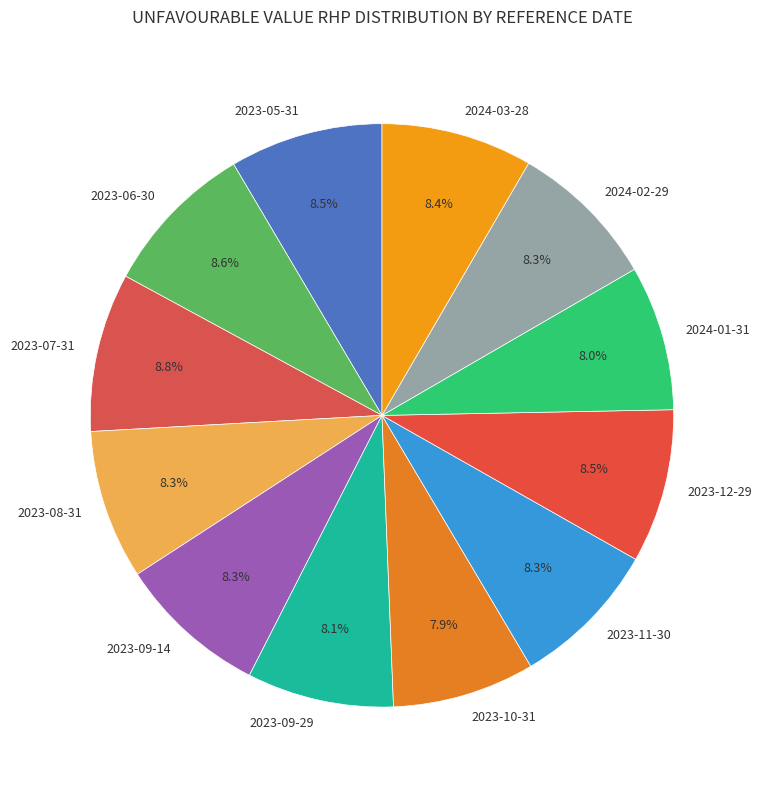

Combined, do 2023-05-31 and 2024-02-29 account for over 50%?

No